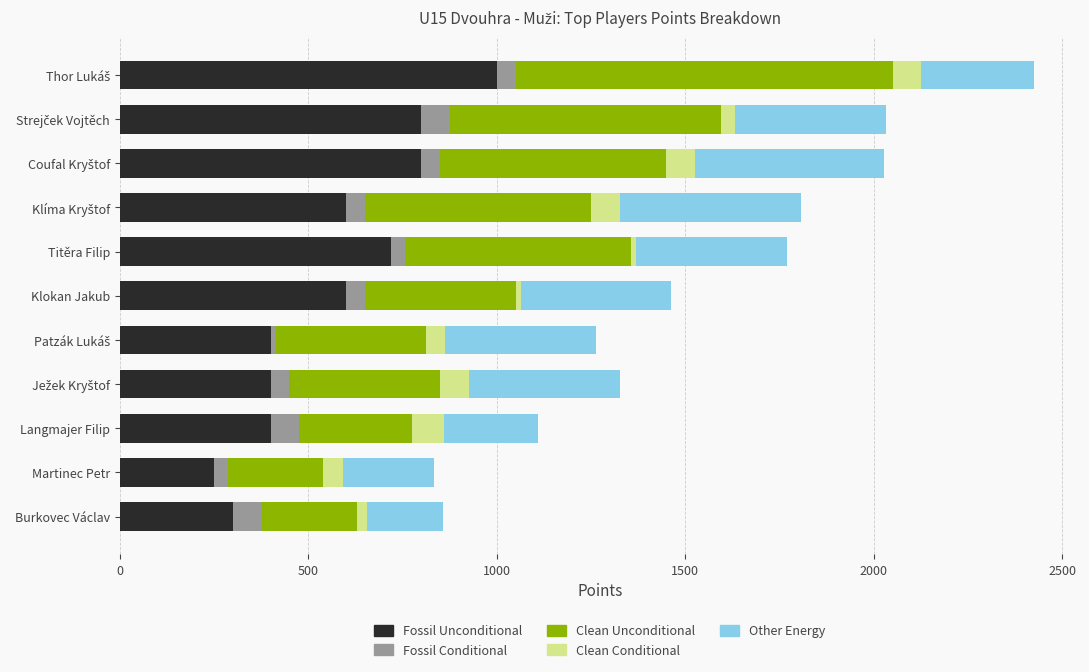

What is the highest value of the Fossil Unconditional series?

1000